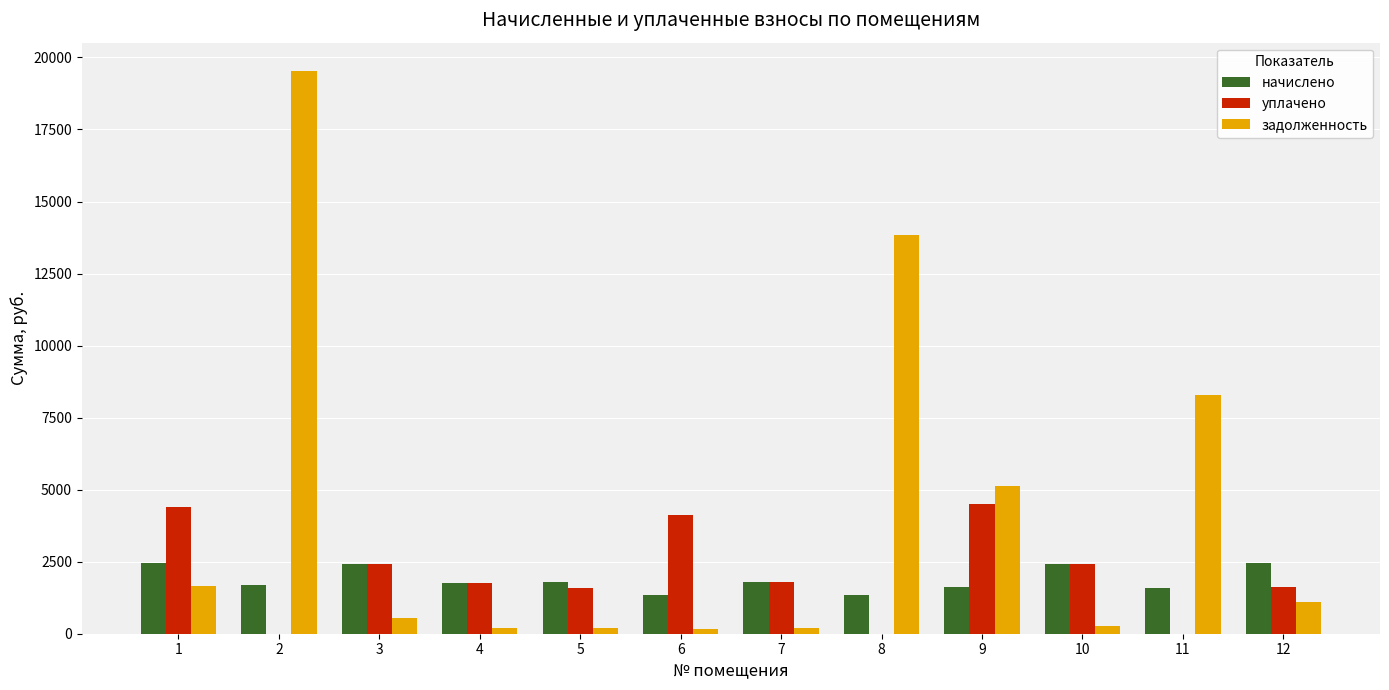

Where does the начислено series first go above 1786?

1